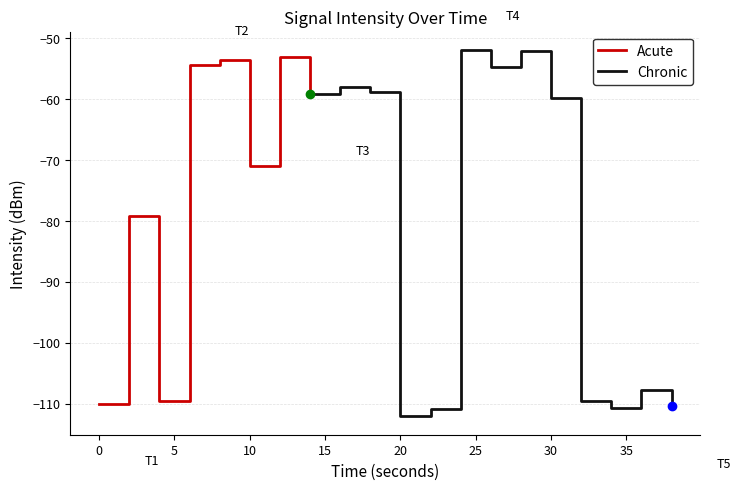

List the labels in order of value, smallest first.

20, 22, 34, 38, 0, 4, 32, 36, 2, 10, 30, 14, 18, 16, 26, 6, 8, 12, 28, 24